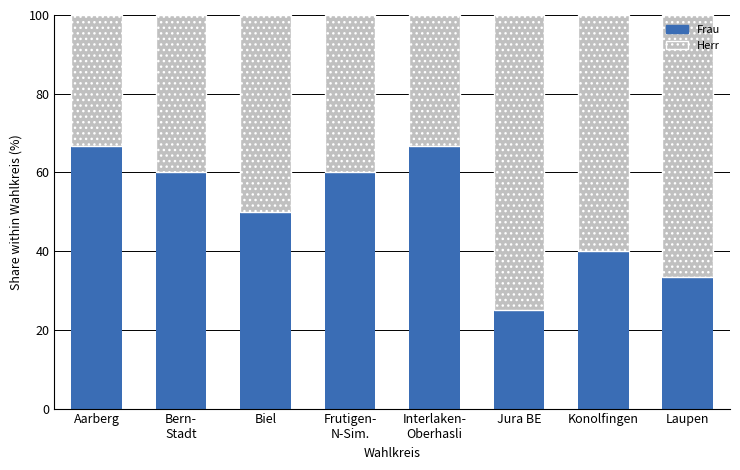

What is the difference between the maximum and minimum values in the Frau series?

41.7